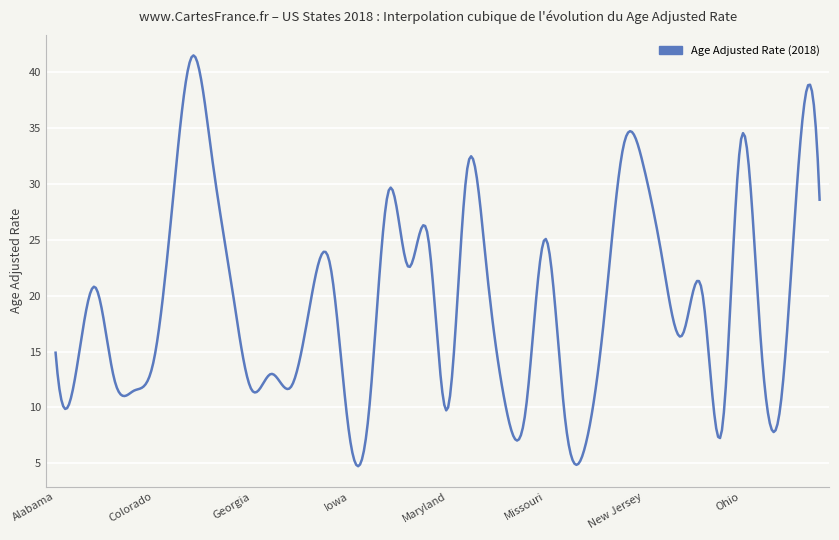

What is the difference between the maximum and minimum values?

36.8